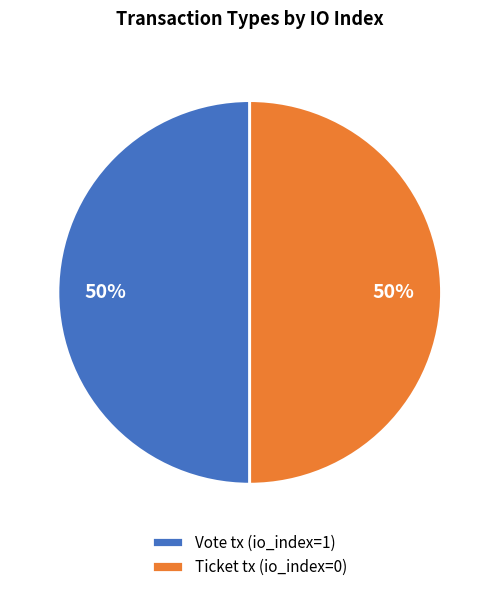

What percentage is the Ticket tx (io_index=0) slice, to the nearest percent?

50%